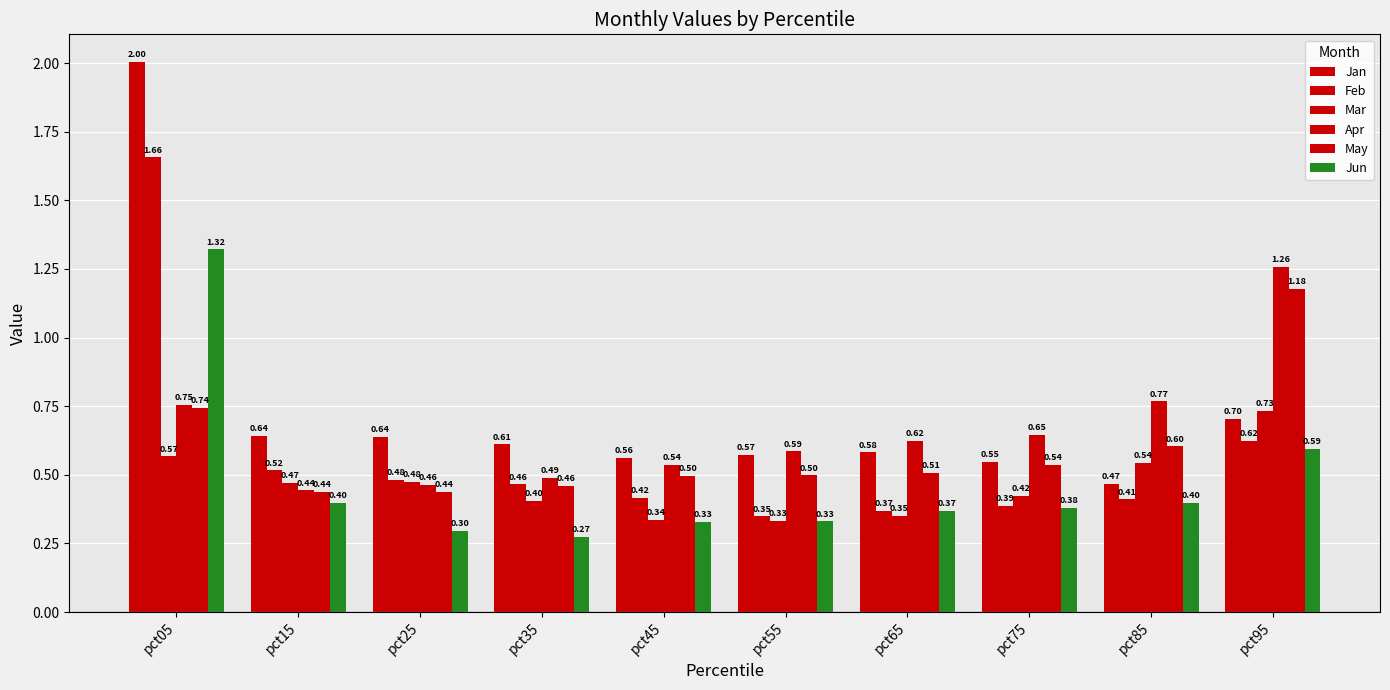

Which series has the widest spread of values?

Jan